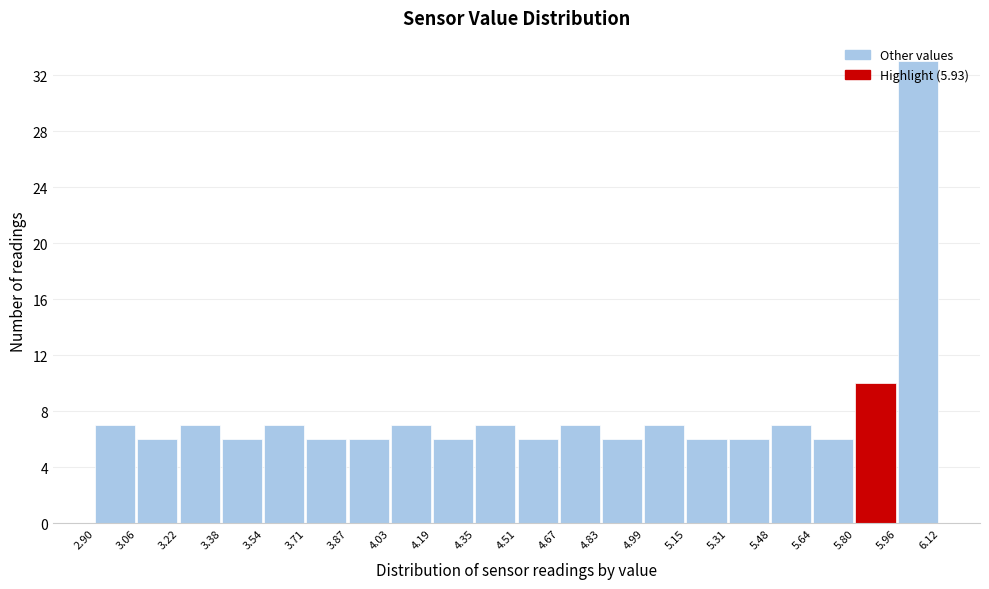

Reading left to right, transcribe this chart: for each bar, give the range it covers on the x-axis and its height. The values are not printed on the chart, so give them approximately, as read against the axis.

2.90 to 3.06: 7
3.06 to 3.22: 6
3.22 to 3.38: 7
3.38 to 3.54: 6
3.54 to 3.71: 7
3.71 to 3.87: 6
3.87 to 4.03: 6
4.03 to 4.19: 7
4.19 to 4.35: 6
4.35 to 4.51: 7
4.51 to 4.67: 6
4.67 to 4.83: 7
4.83 to 4.99: 6
4.99 to 5.15: 7
5.15 to 5.31: 6
5.31 to 5.48: 6
5.48 to 5.64: 7
5.64 to 5.80: 6
5.80 to 5.96: 10
5.96 to 6.12: 33